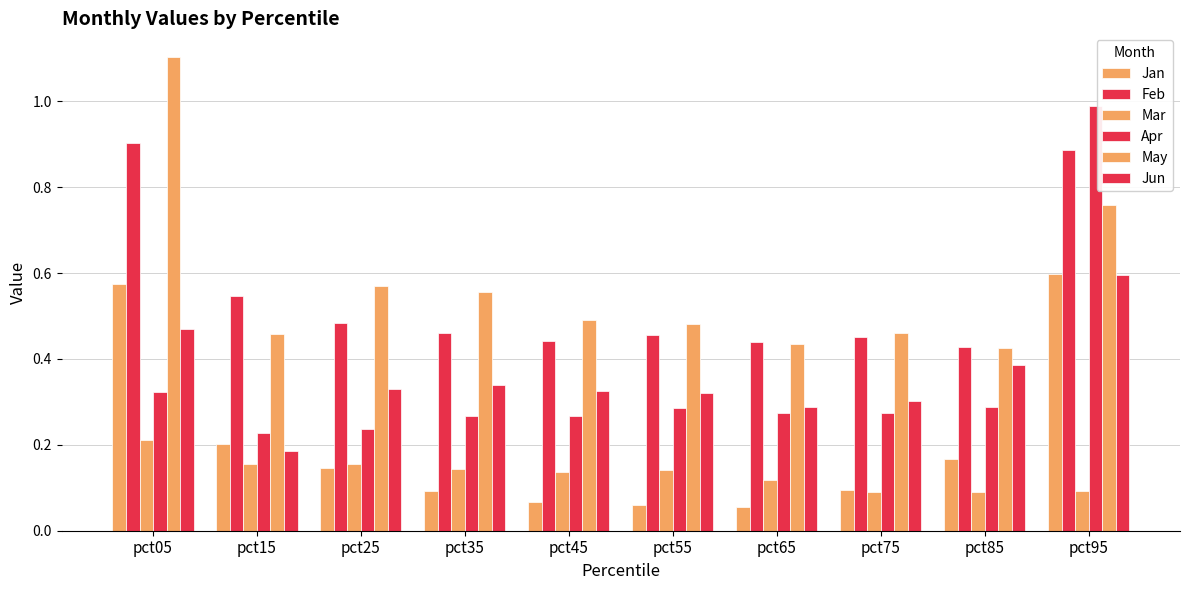

What is the value of the May bar at the 6th from the left?

0.5